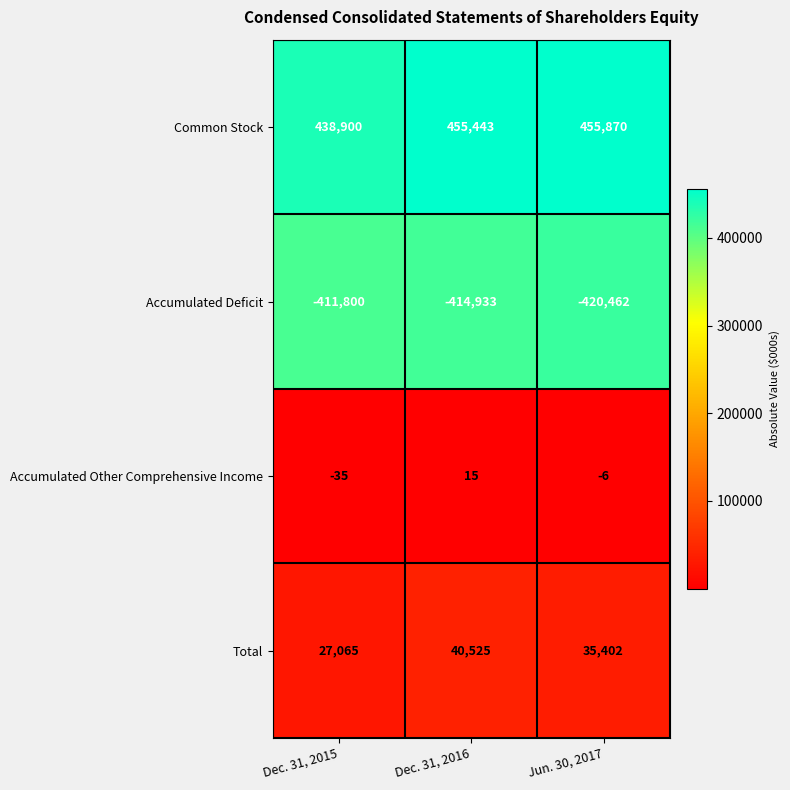

How many distinct data groups are displayed?

4